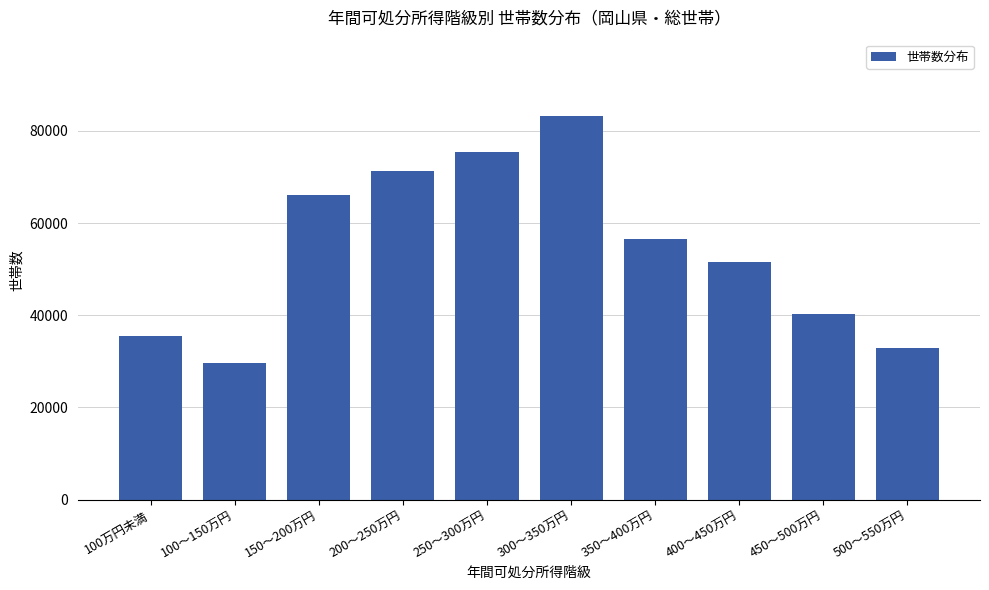

What value does the data have at 450～500万円?

40274